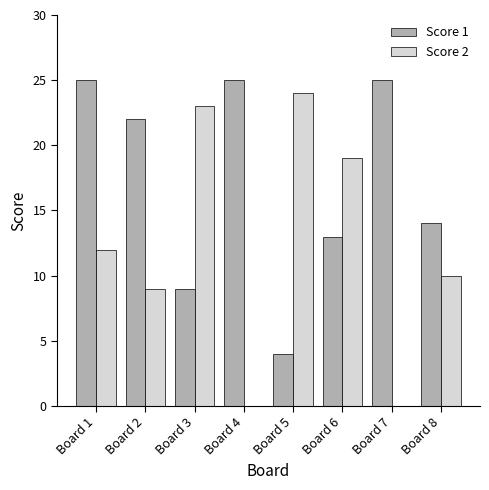

What is the maximum value shown in the chart?

25